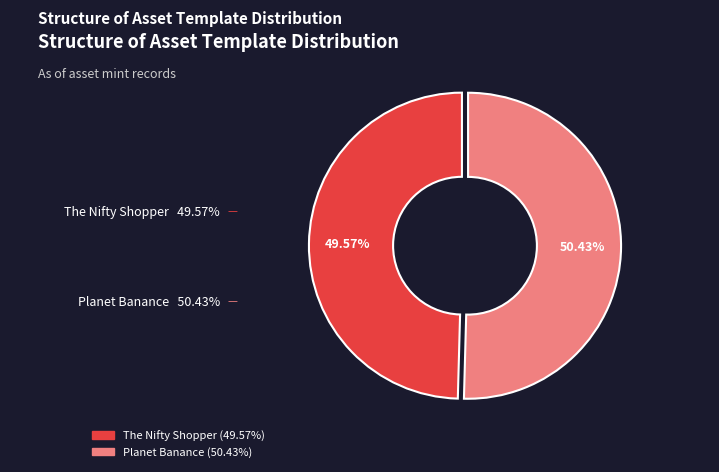

Is it true that Planet Banance is 42% of the pie?

False